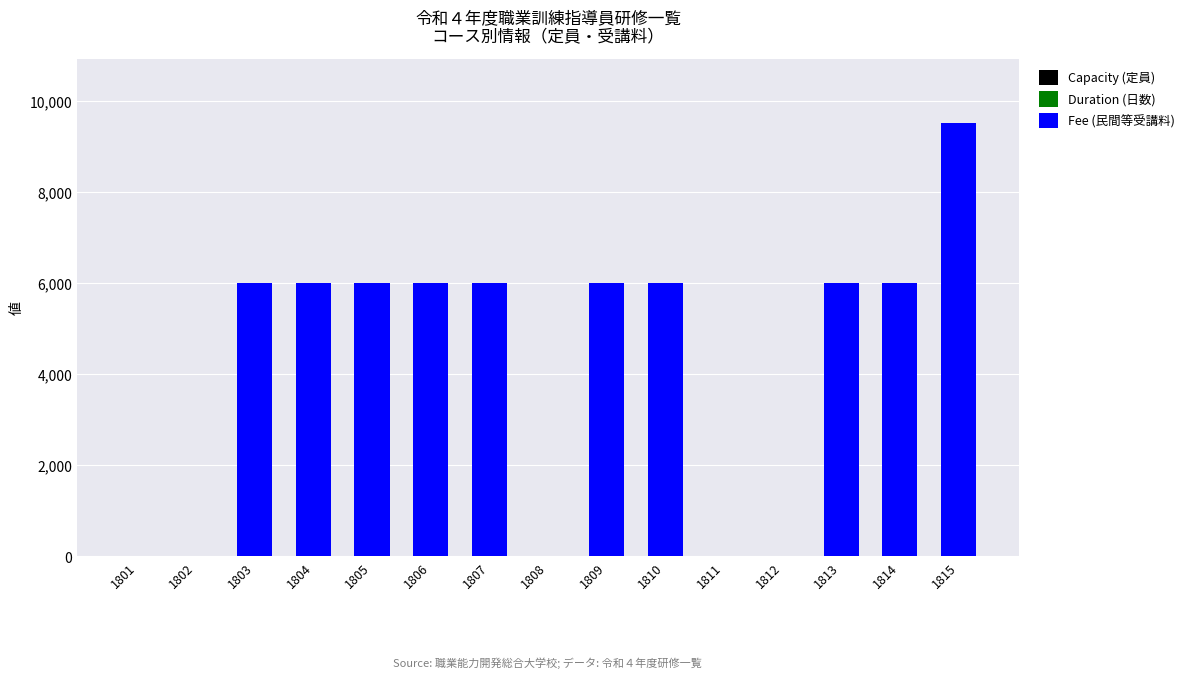

At which category is the sum across all series the highest?

1815